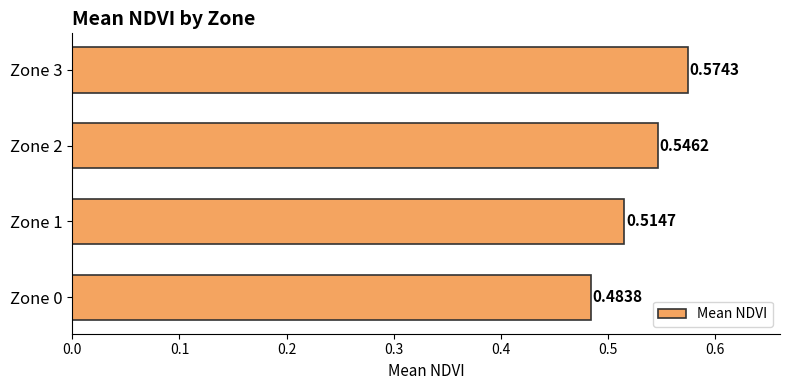

What is the sum of all values?

2.1